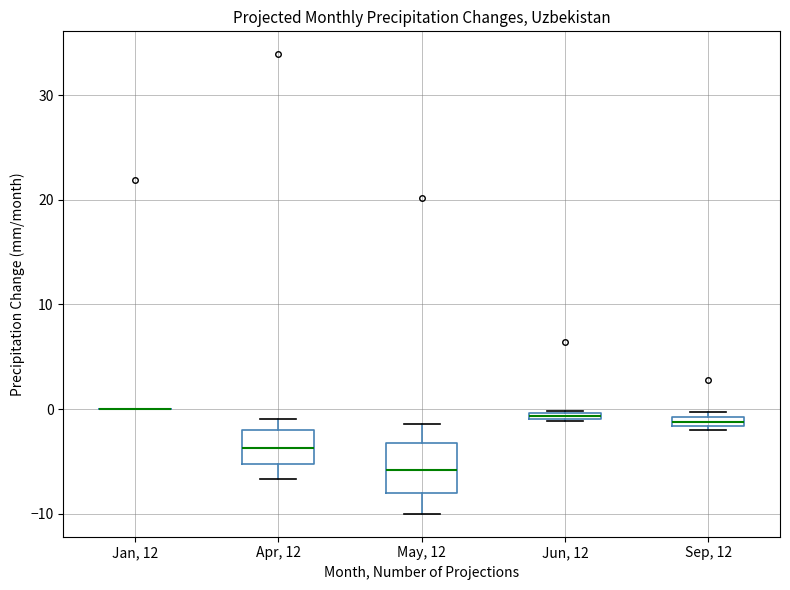

Comparing the boxes themselves (not the whiskers), which one is the tallest?

May, 12